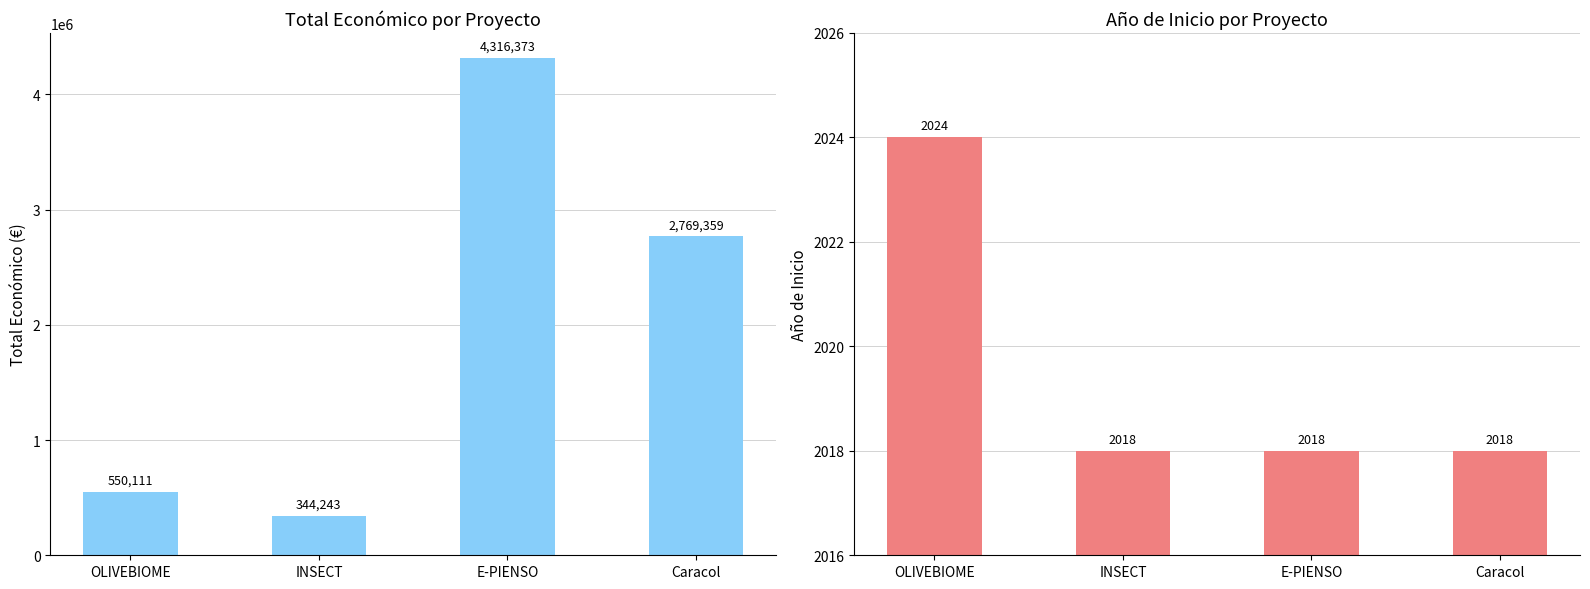

Rank the series at INSECT from lowest to highest value.

Año de inicio, Total económico